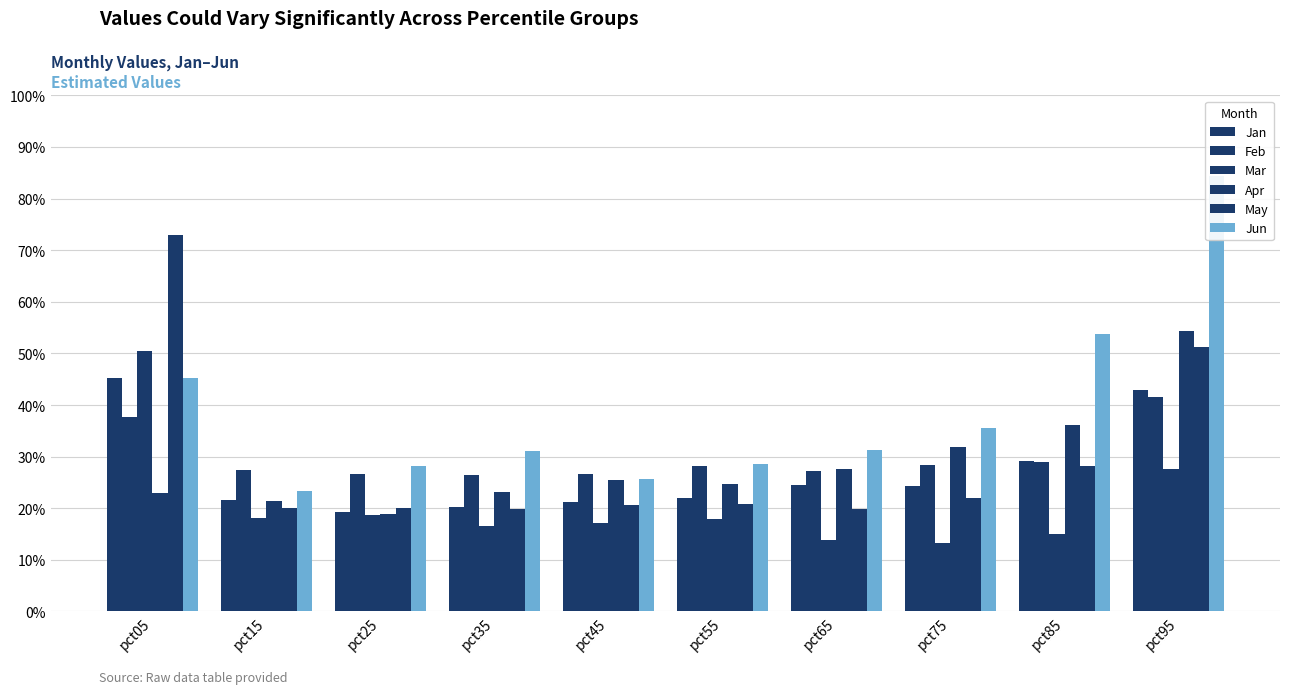

What is the difference between the second highest and second lowest values in the Jan series?

0.2